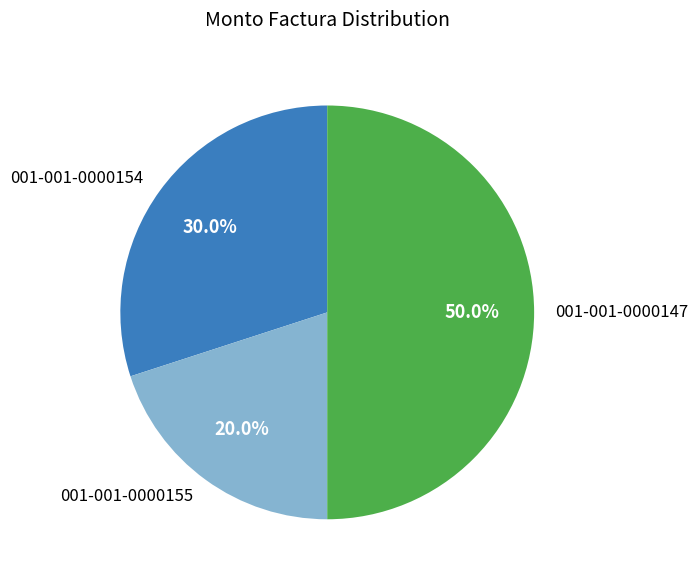

Combined, what portion of the pie is 001-001-0000154 and 001-001-0000155?

50.0%